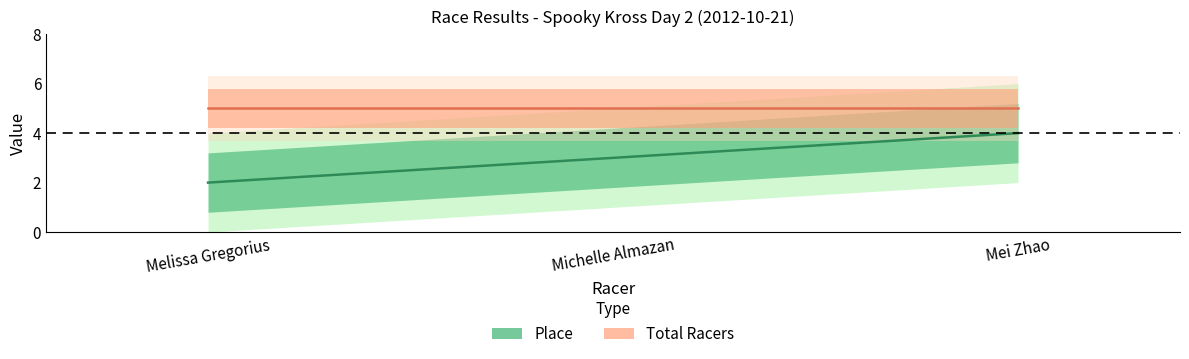

The value at Michelle Almazan is 2. True or false?

False